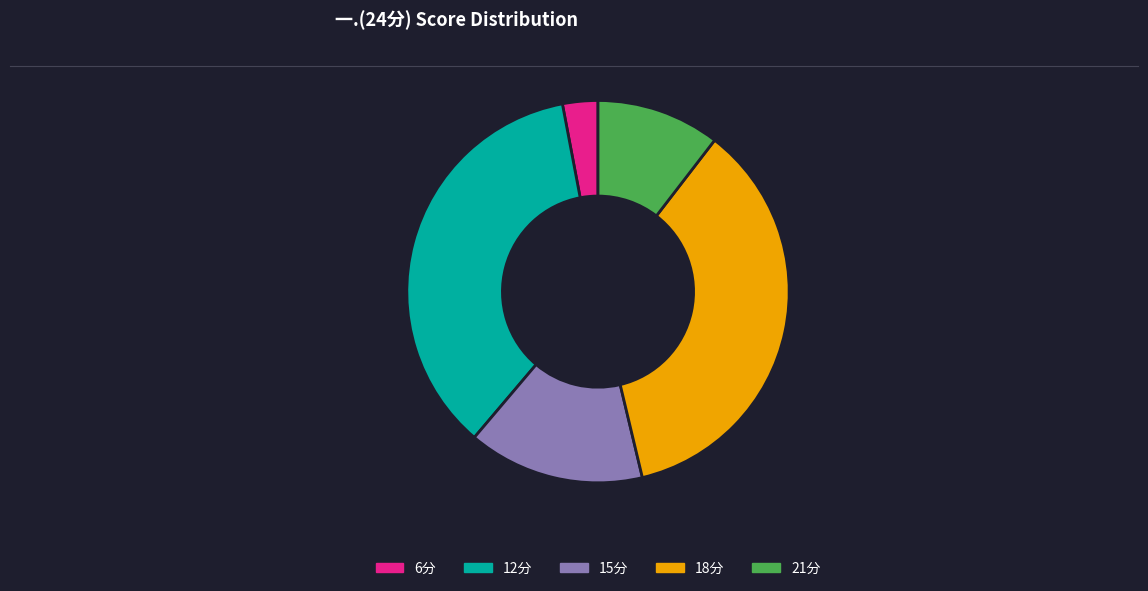

What is the smallest slice in the pie chart?

6分